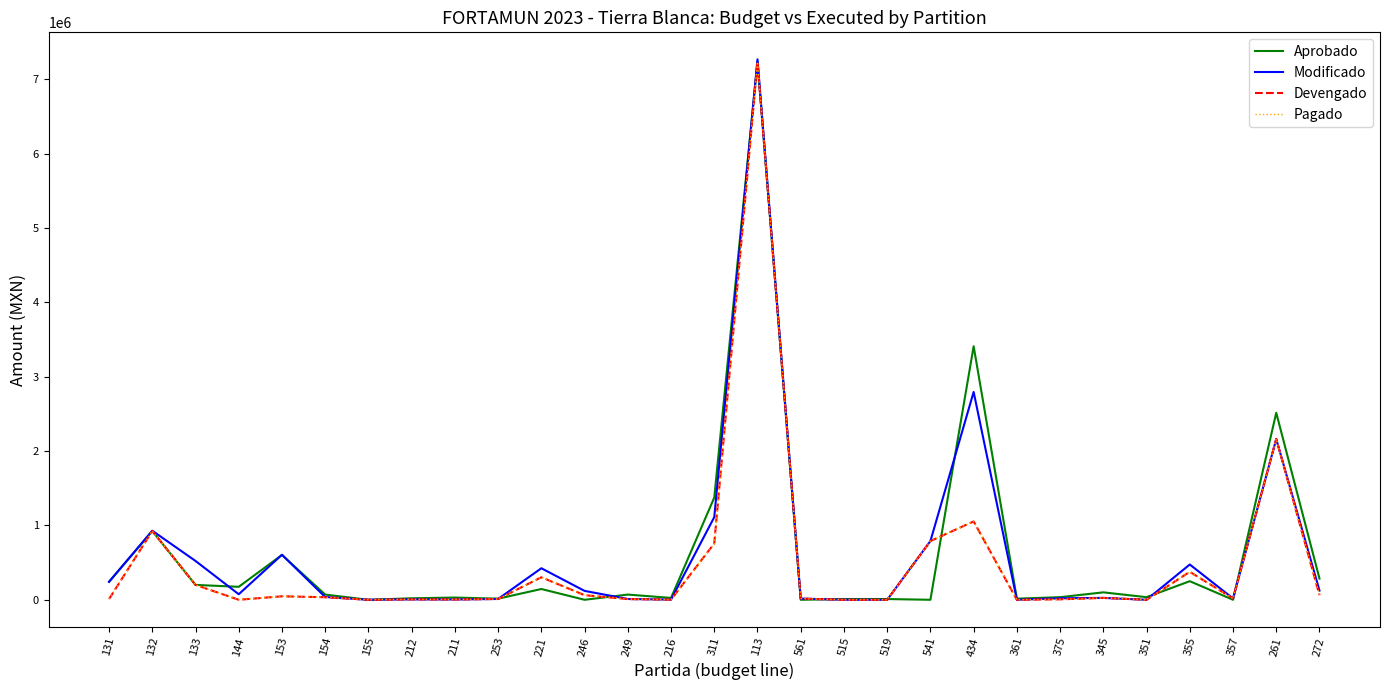

What is the sum of the Aprobado values at 345 and 132?

1024746.2